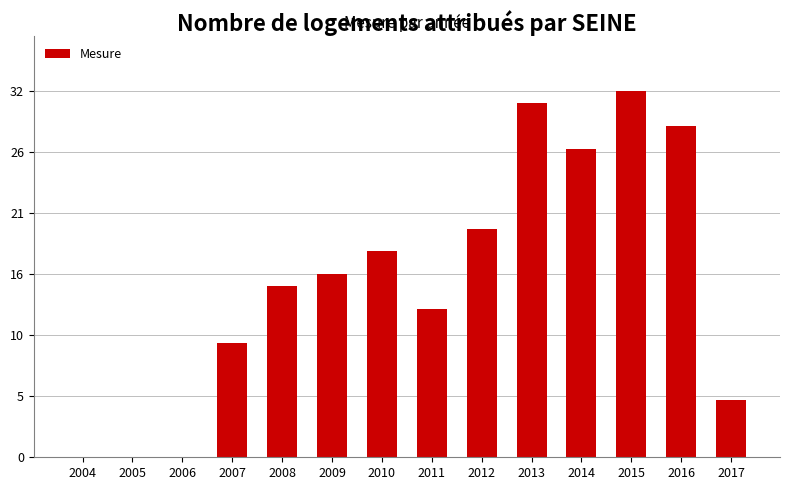

Reading left to right, what are all the values shown in this chart?

0	0	0	10	15	16	18	13	20	31	27	32	29	5